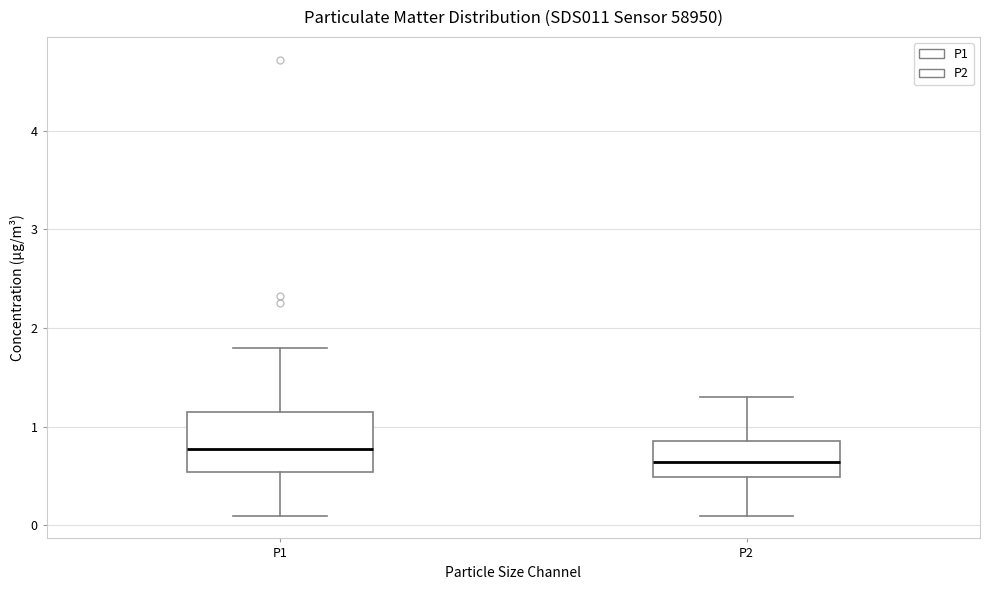

Where is the lower edge of the box for P1 on the y-axis? The values are not printed on the chart, so give them approximately, as read against the axis.

0.5